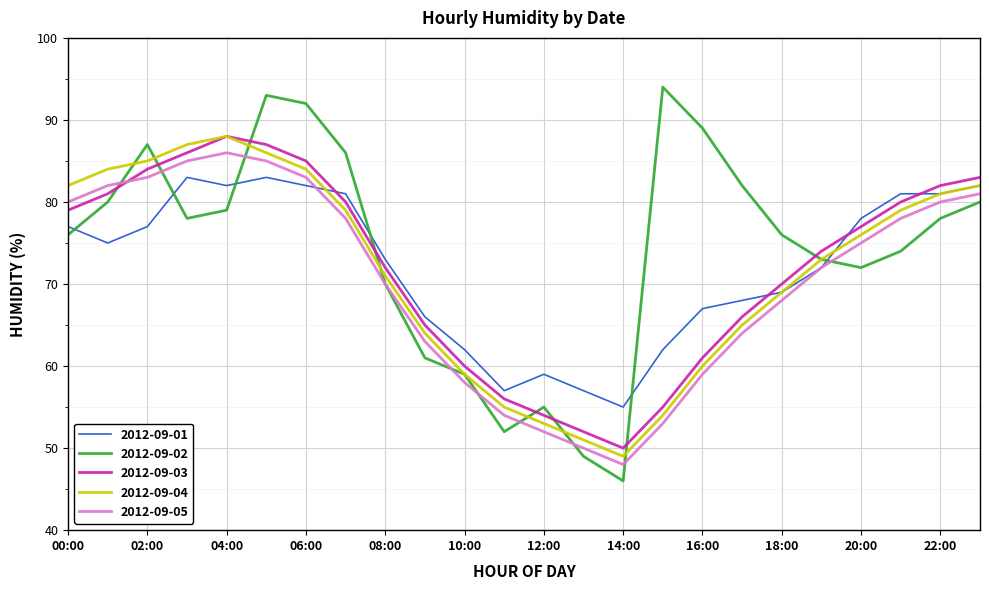

What is the difference between the maximum and second lowest values in the 2012-09-02 series?

45